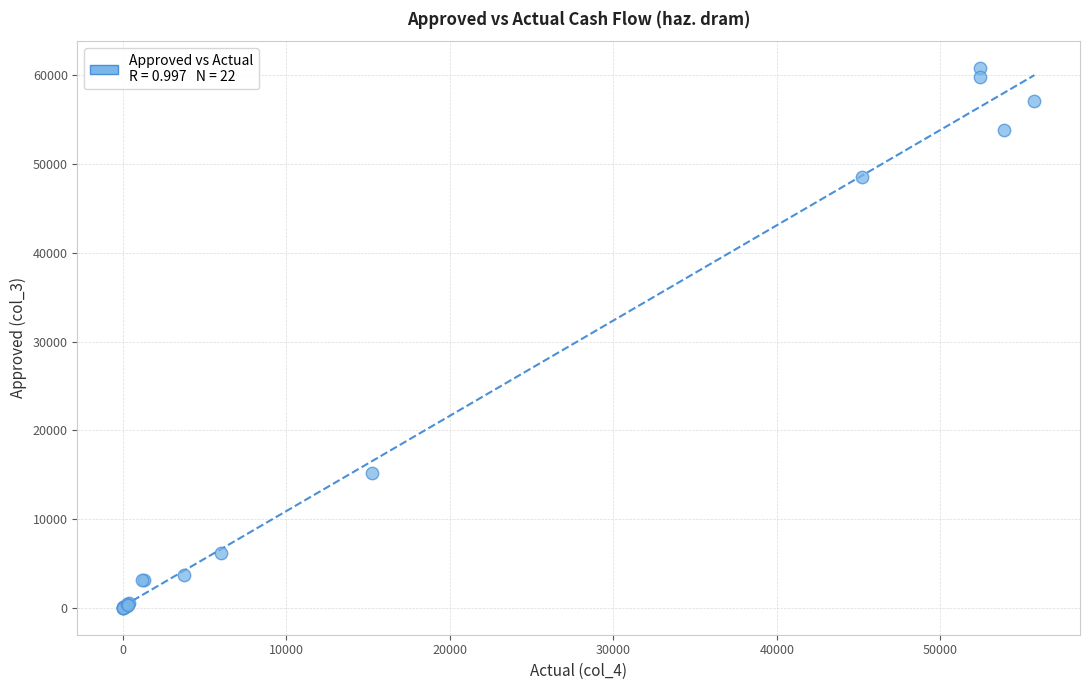

What Y value in the scatter plot is closest to 30408?

15231.5